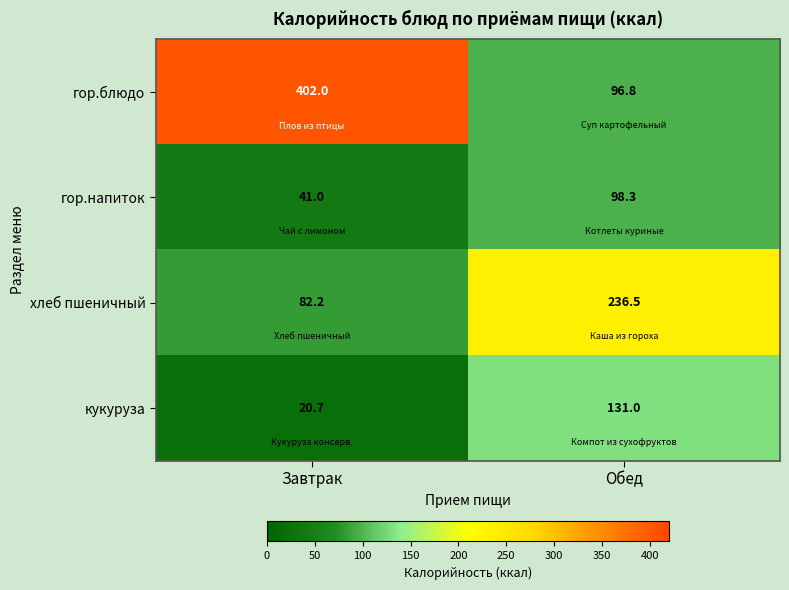

Reading left to right, list all the values displayed in this chart.

гор.блюдо: 402.0	96.8
гор.напиток: 41.0	98.3
хлеб пшеничный: 82.2	236.5
кукуруза: 20.7	131.0